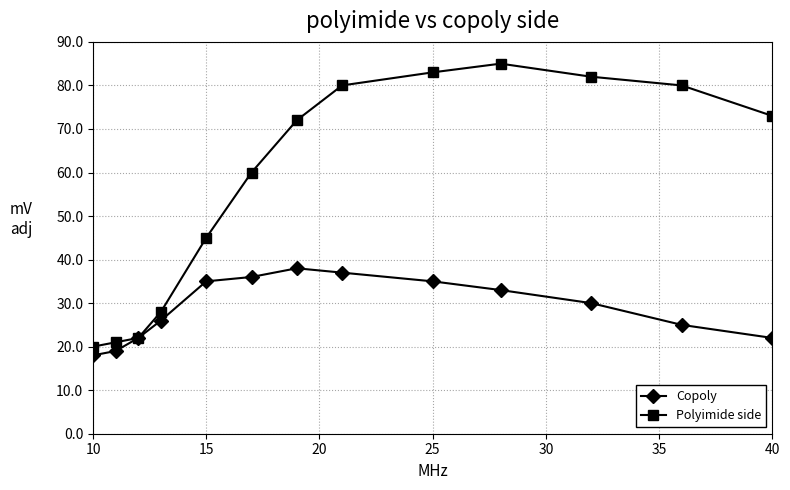

What is the greatest value displayed?

85